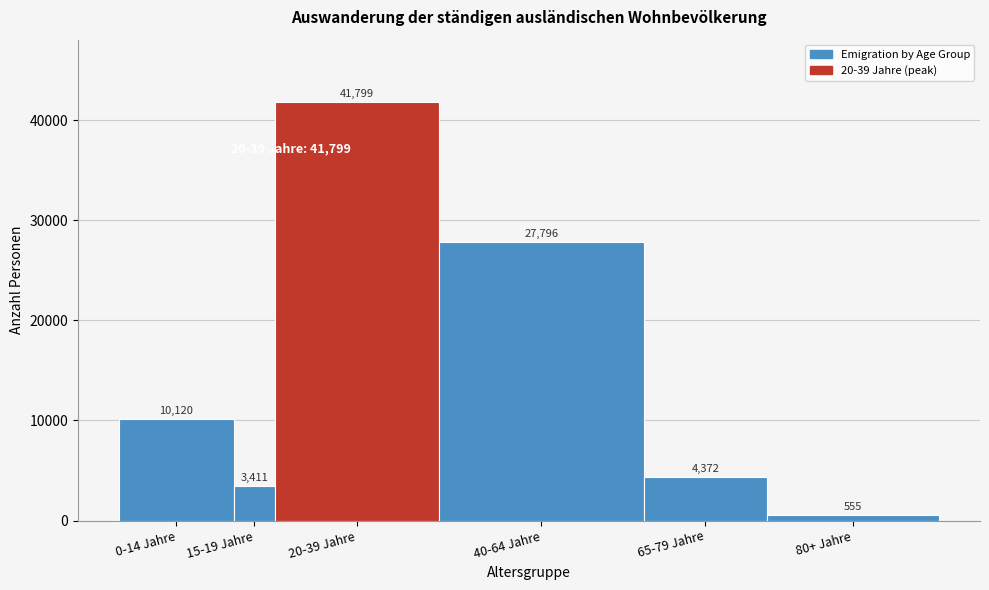

Reading left to right, list all the values displayed in this chart.

0-14 Jahre=10120	15-19 Jahre=3411	20-39 Jahre=41799	40-64 Jahre=27796	65-79 Jahre=4372	80+ Jahre=555